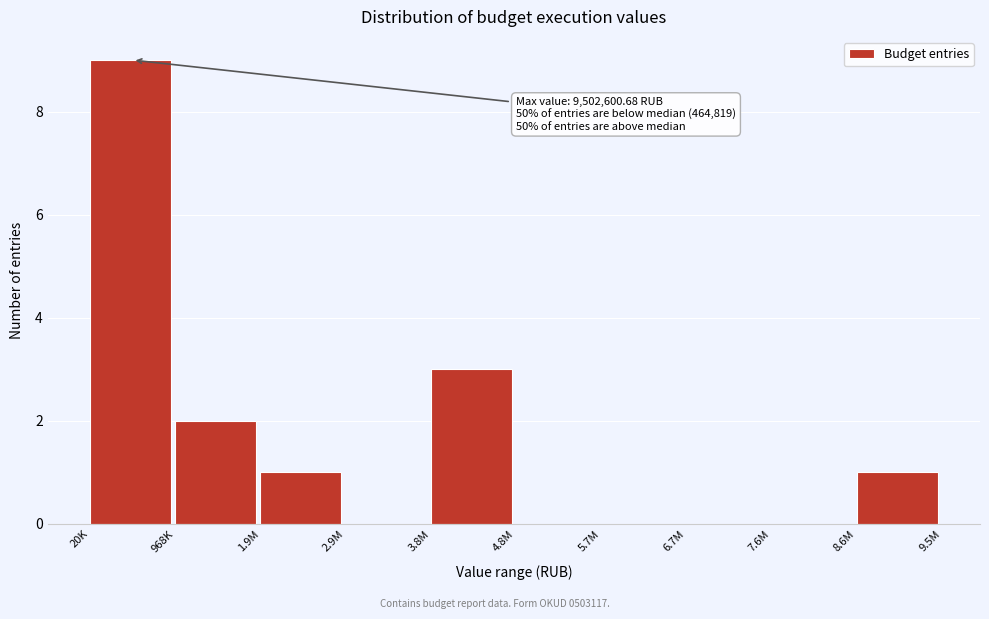

Reading left to right, transcribe all the data shown in this chart.

20K=9	968K=2	1.9M=1	2.9M=0	3.8M=3	4.8M=0	5.7M=0	6.7M=0	7.6M=0	8.6M=1